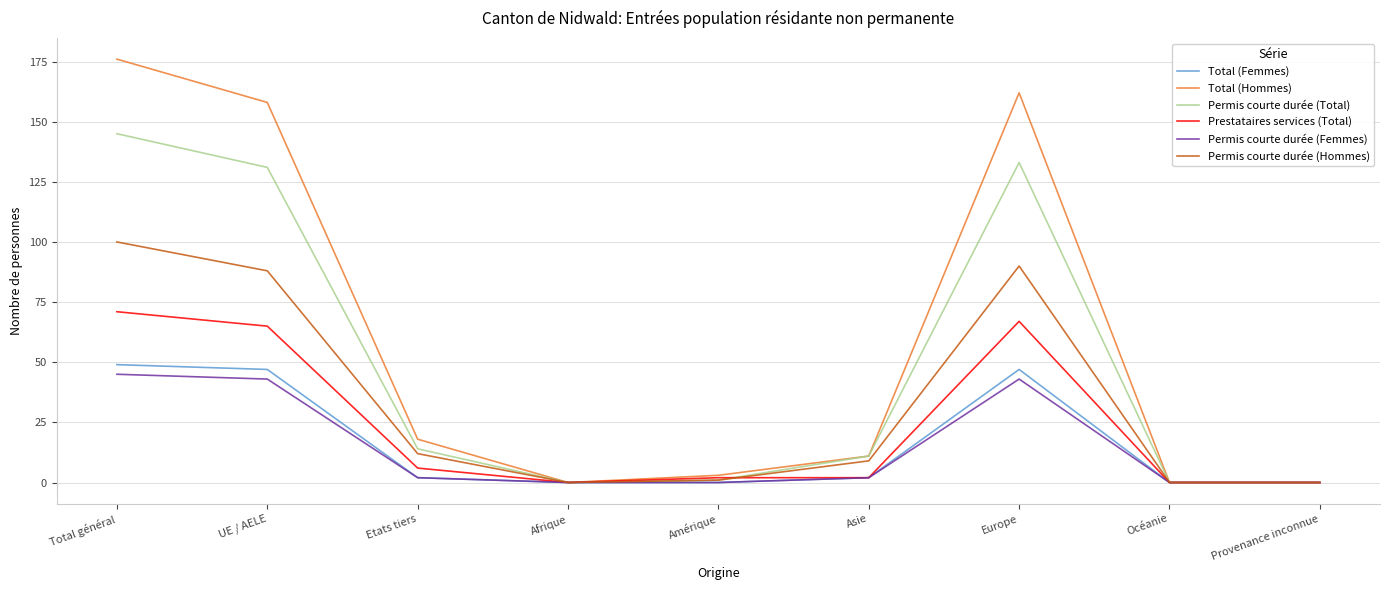

At which label does Total (Femmes) reach its peak?

Total général